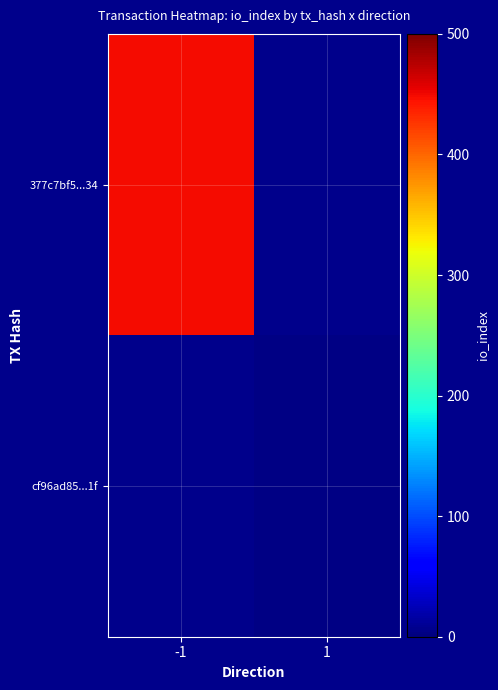

At how many categories does at least one series exceed 245?

1